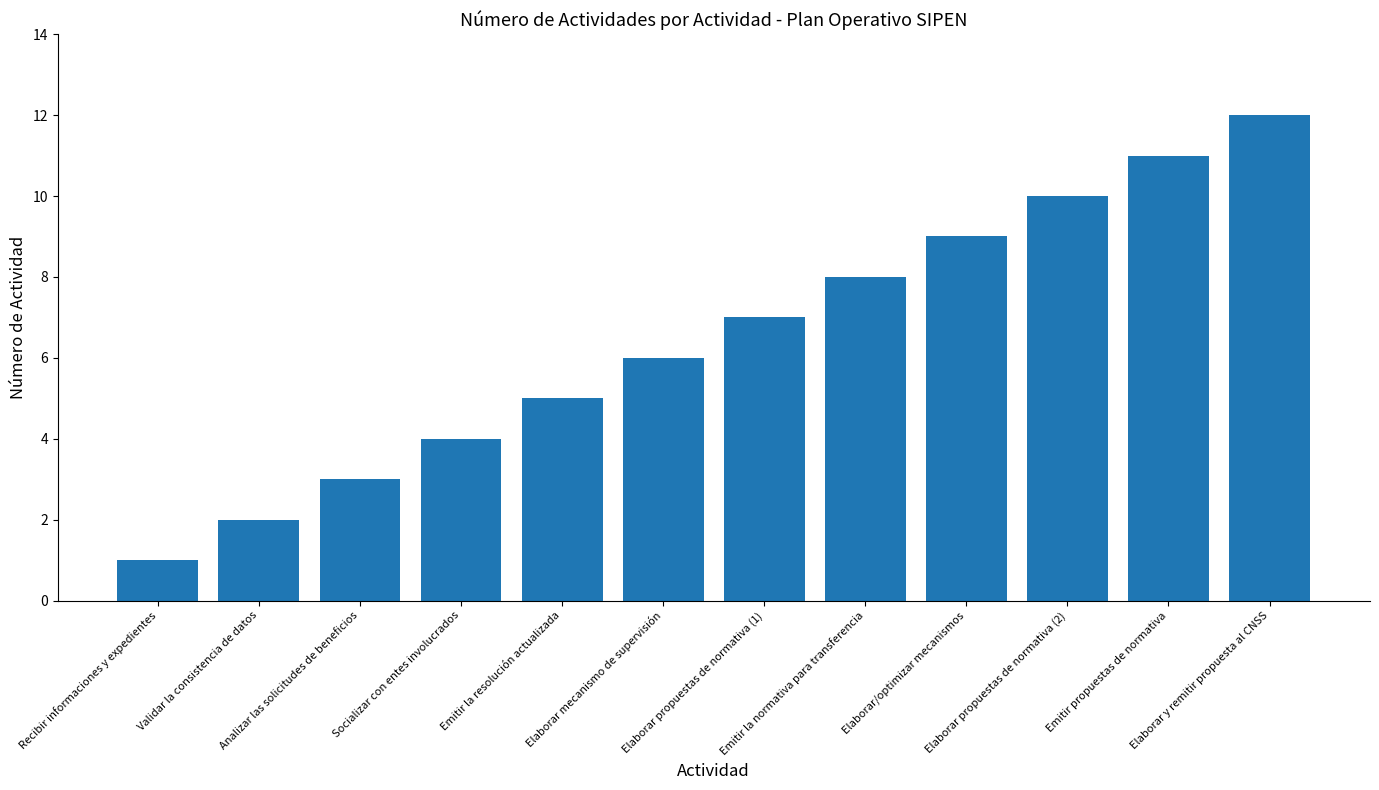

True or false: the data shows 1 at Validar la consistencia de datos.

False